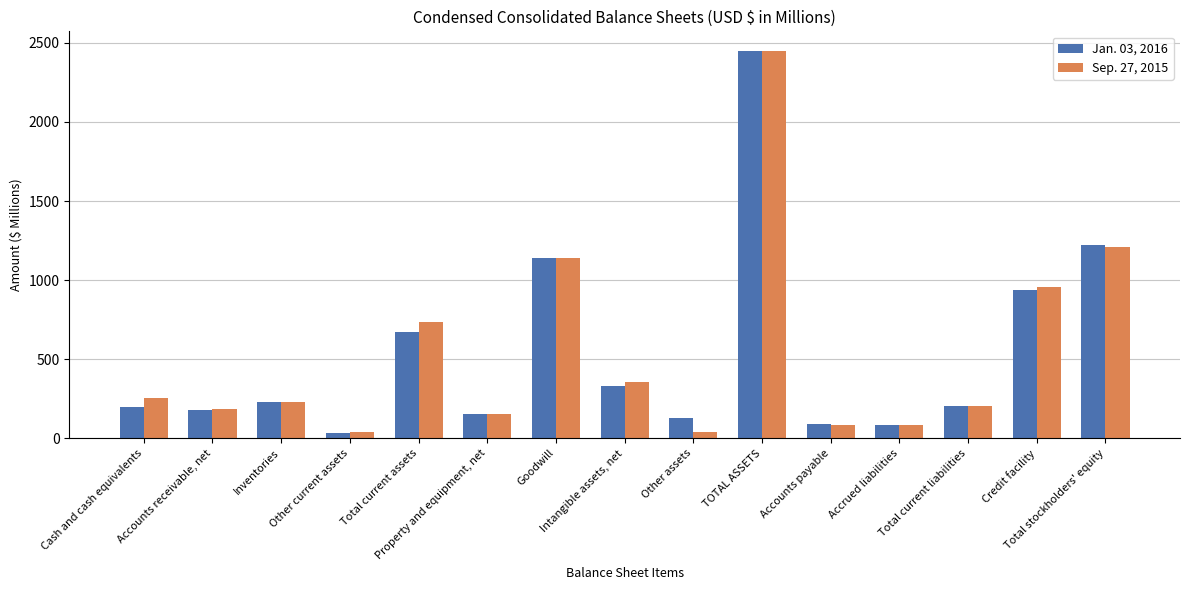

List the series in order of their overall mean, lowest first.

Jan. 03, 2016, Sep. 27, 2015